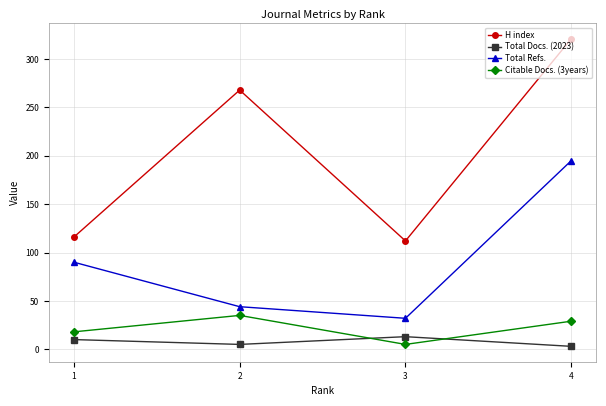

What is the difference between the second highest and minimum values in the H index series?

156